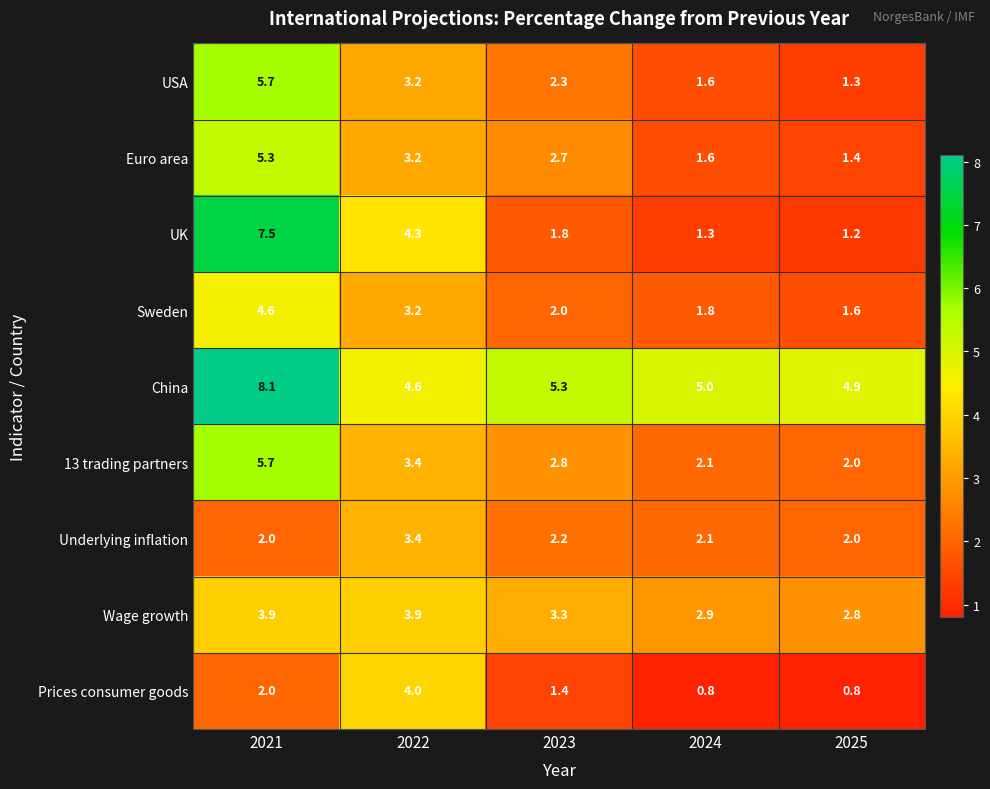

What is the difference between the USA values at 2024 and 2021?

4.1